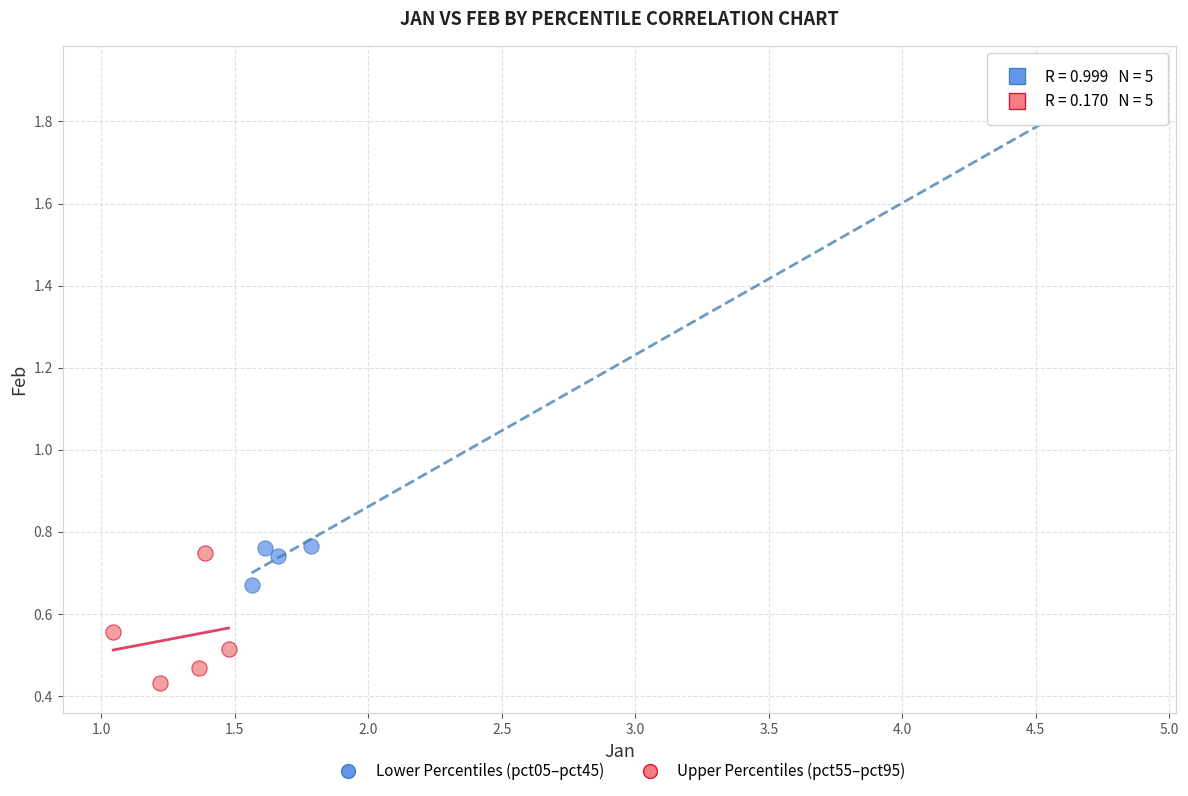

Which series reaches the minimum Y coordinate?

Upper Percentiles (pct55–pct95)